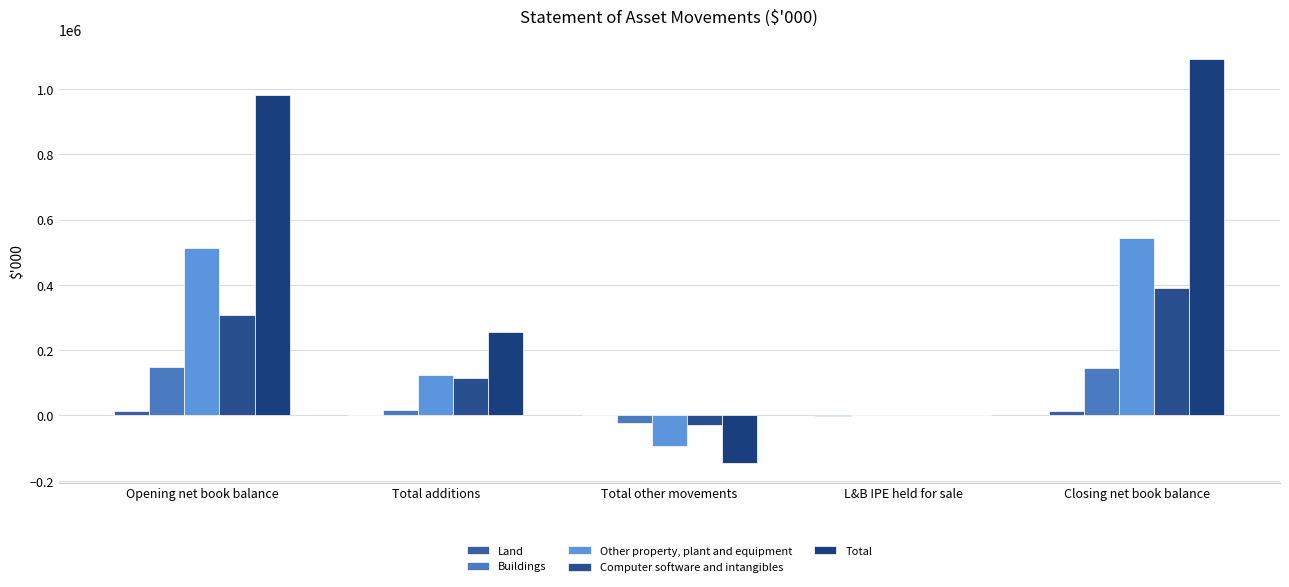

True or false: Computer software and intangibles has a value of 531947 at Opening net book balance.

False